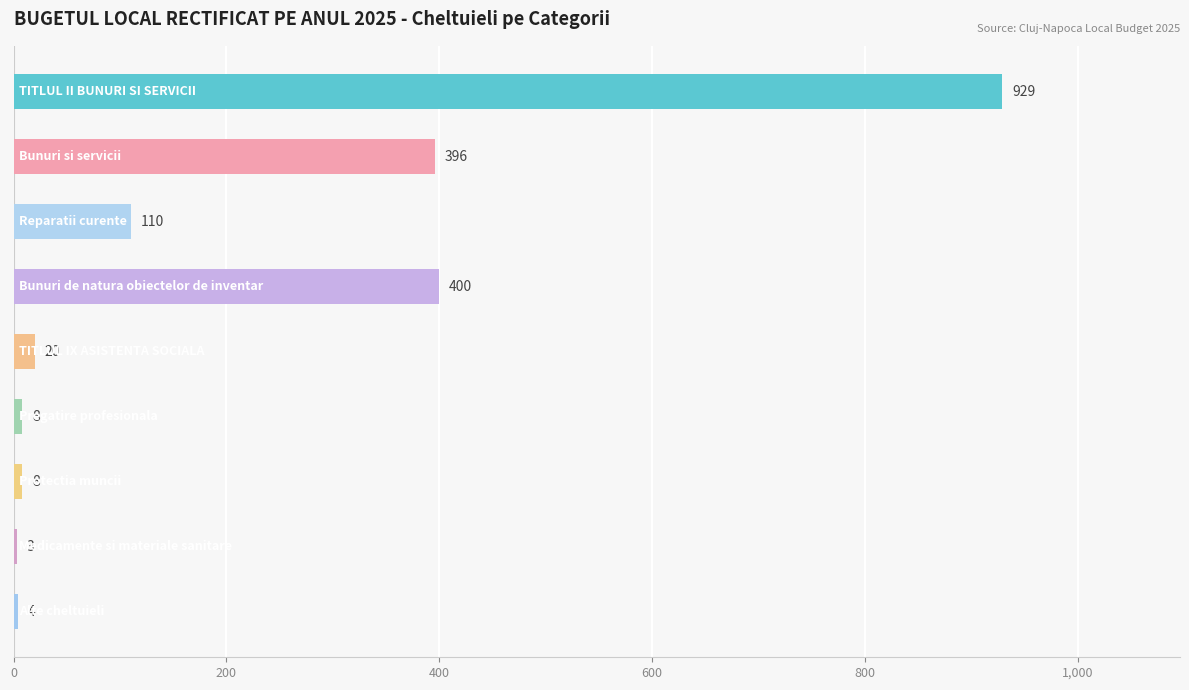

What is the sum of all values?

1878